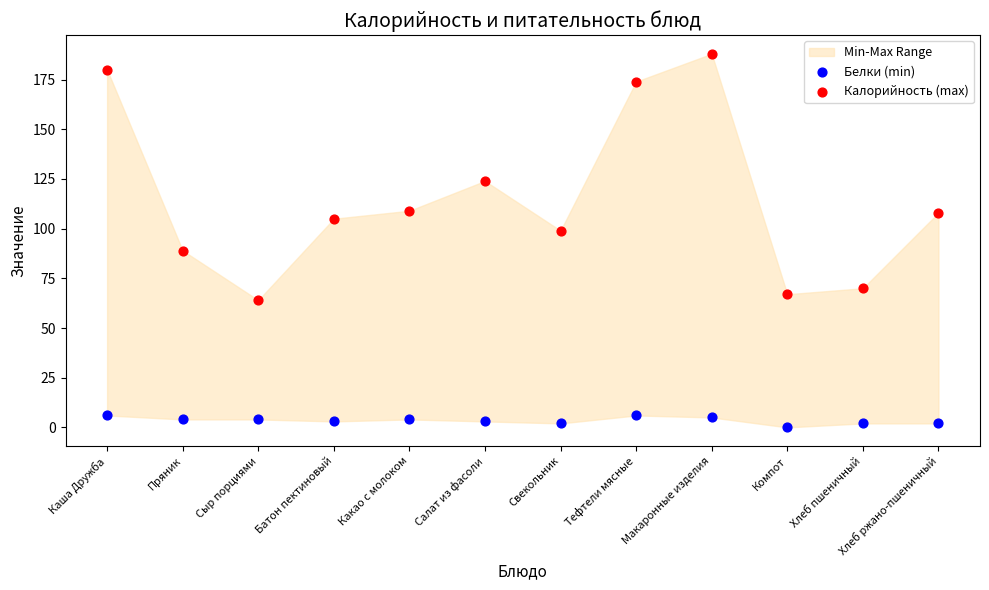

Which series reaches the maximum Y coordinate?

Калорийность (max)